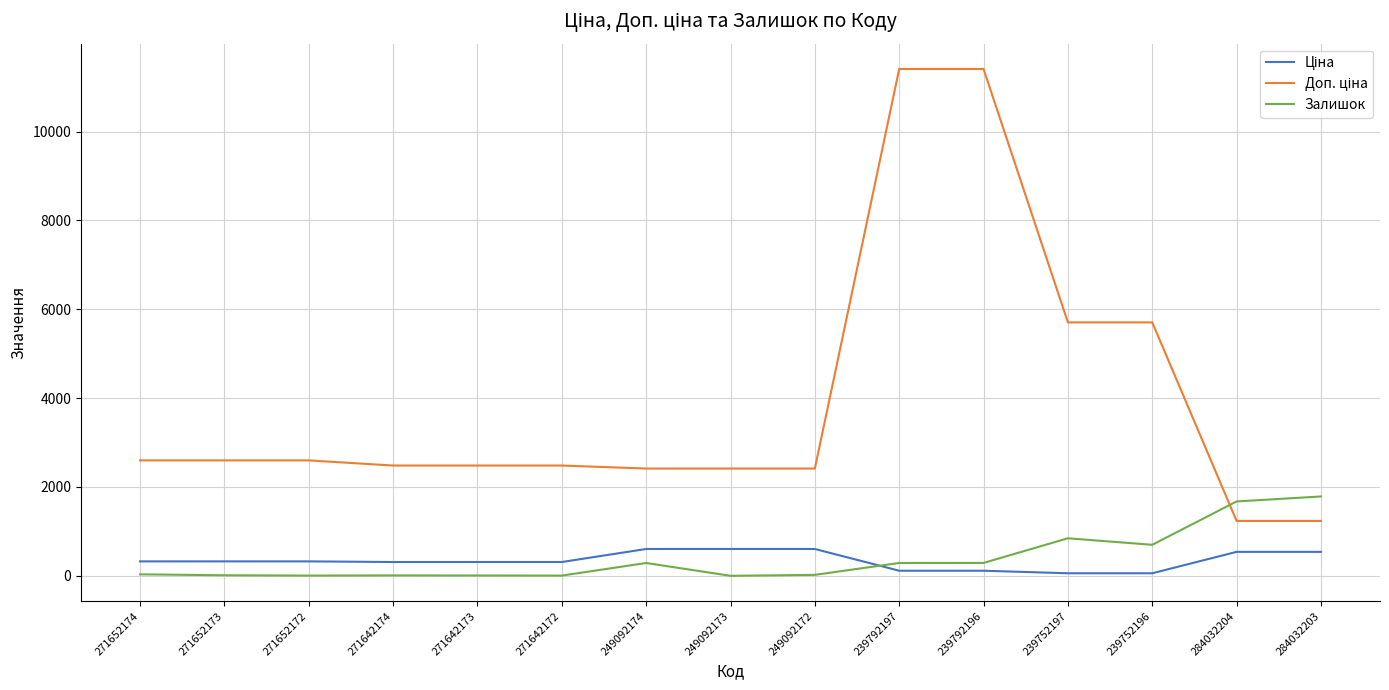

What is the total value across all series at 284032203?

3560.4